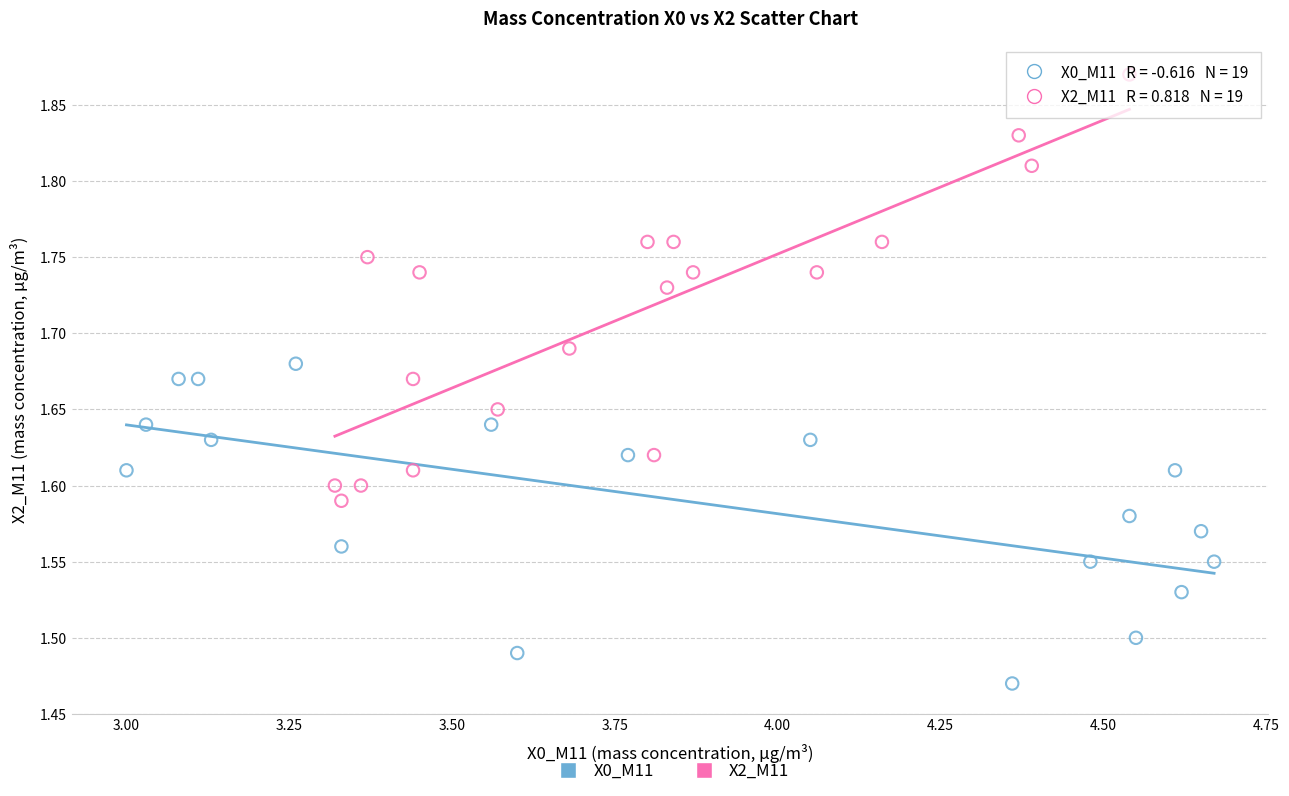

Which series contains the lowest Y value?

X0_M11